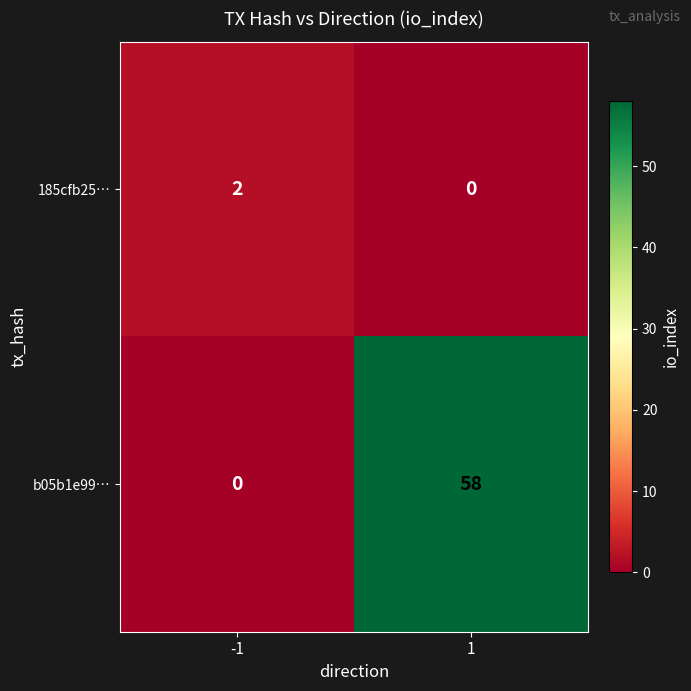

List the series in order of their overall mean, lowest first.

185cfb25…, b05b1e99…